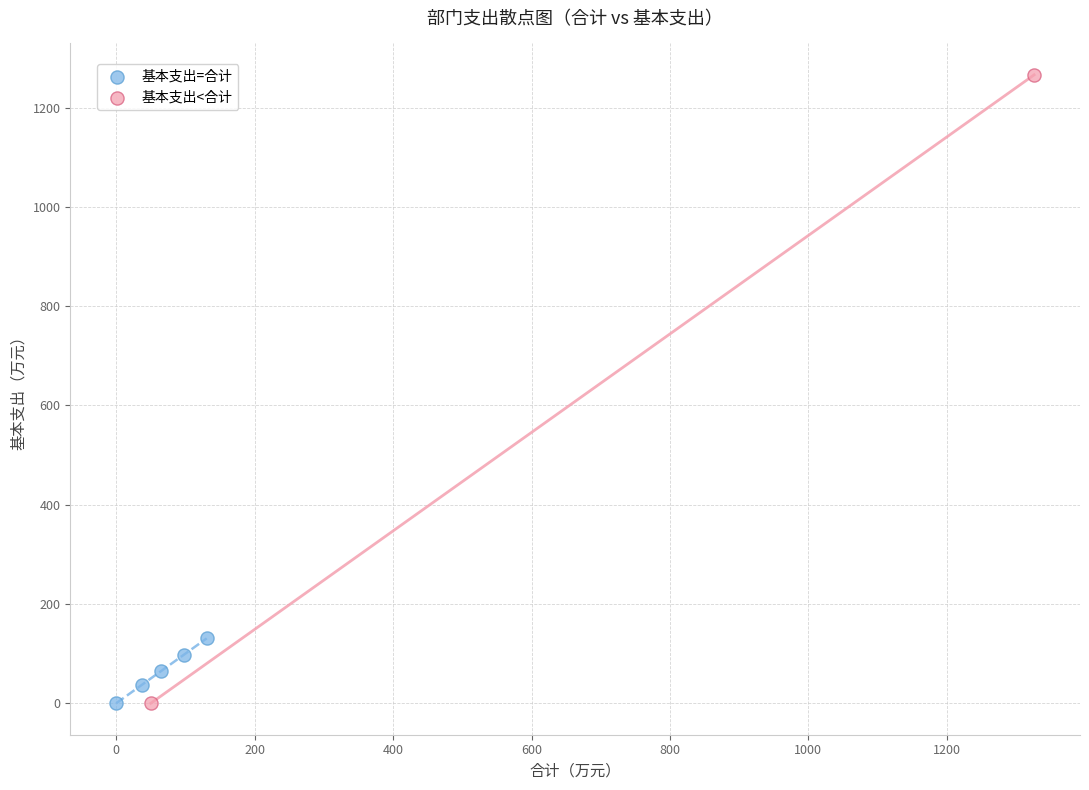

What are all the series names shown in the legend?

基本支出=合计, 基本支出<合计